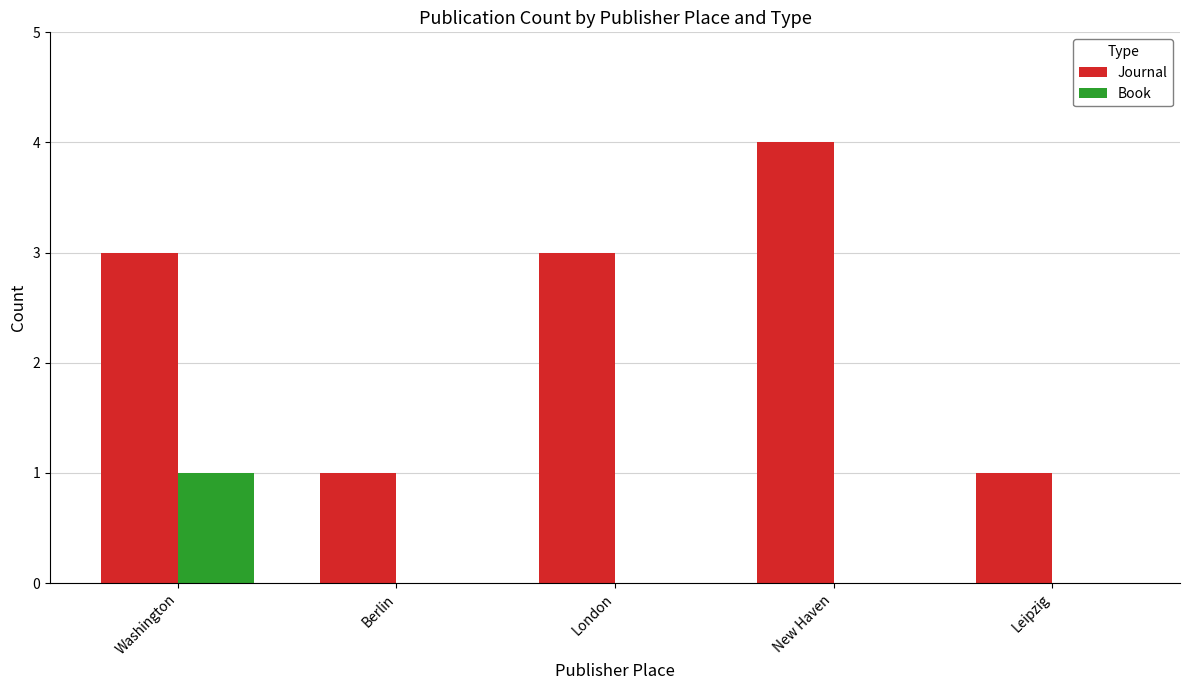

Which series has the largest total across all categories?

Journal